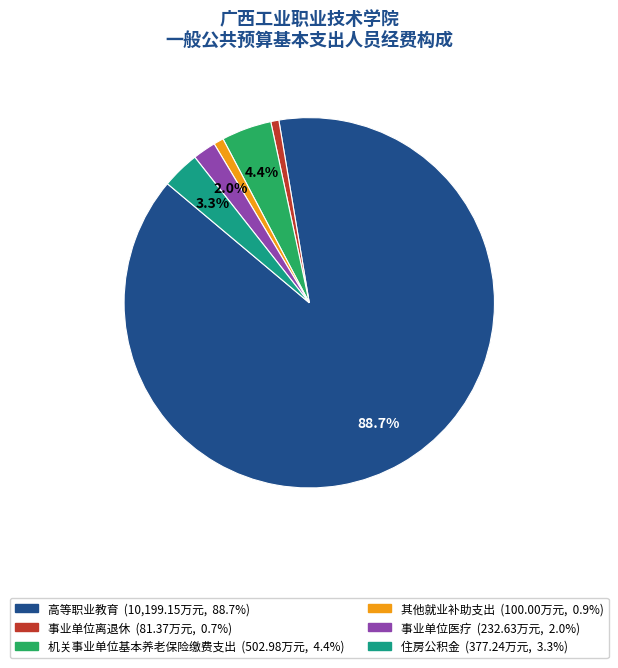

Is 事业单位离退休 the majority of the pie?

No